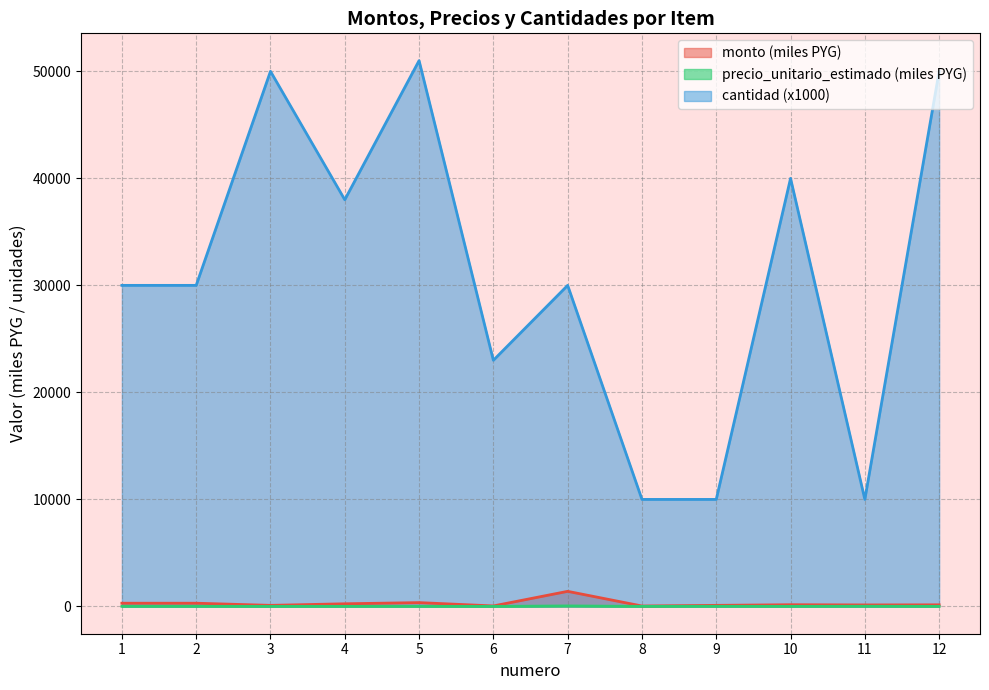

Does the chart have visible grid lines?

Yes